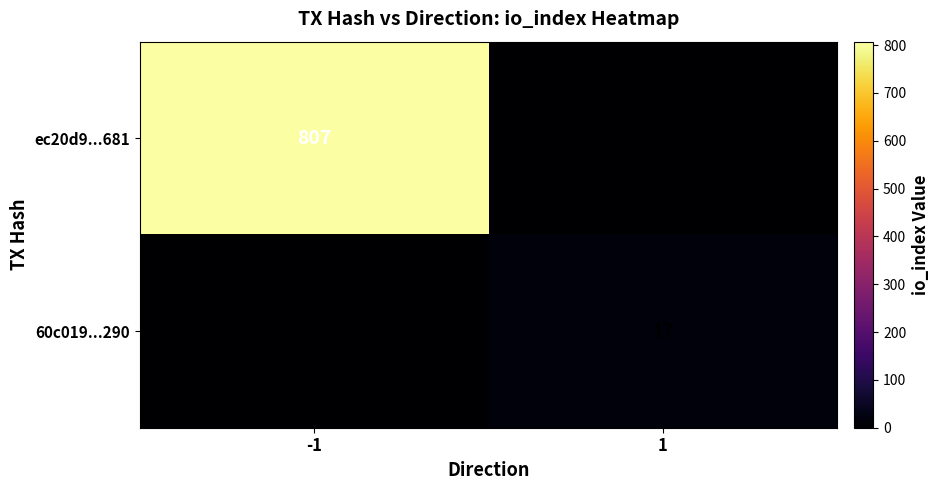

What is the highest value of the ec20d9...681 series?

807